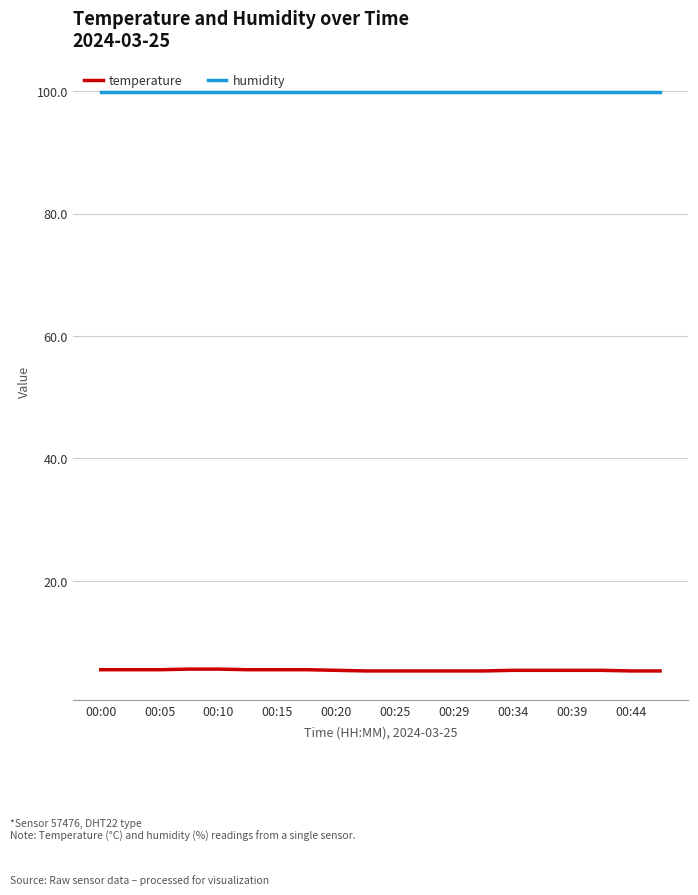

True or false: temperature and humidity cross at least once.

False